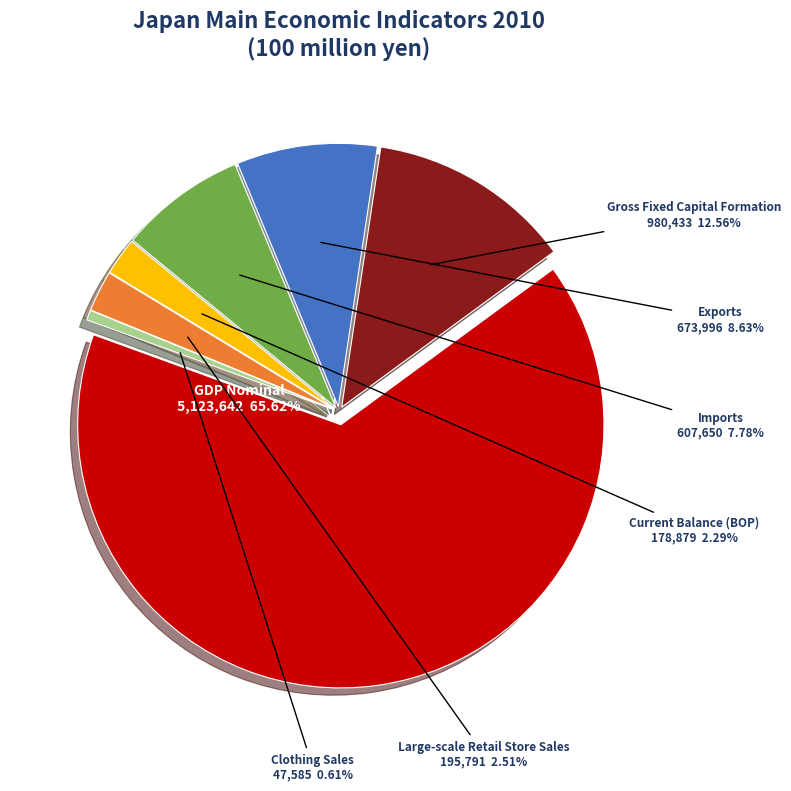

What portion of the pie excludes GDP Nominal?

34.4%